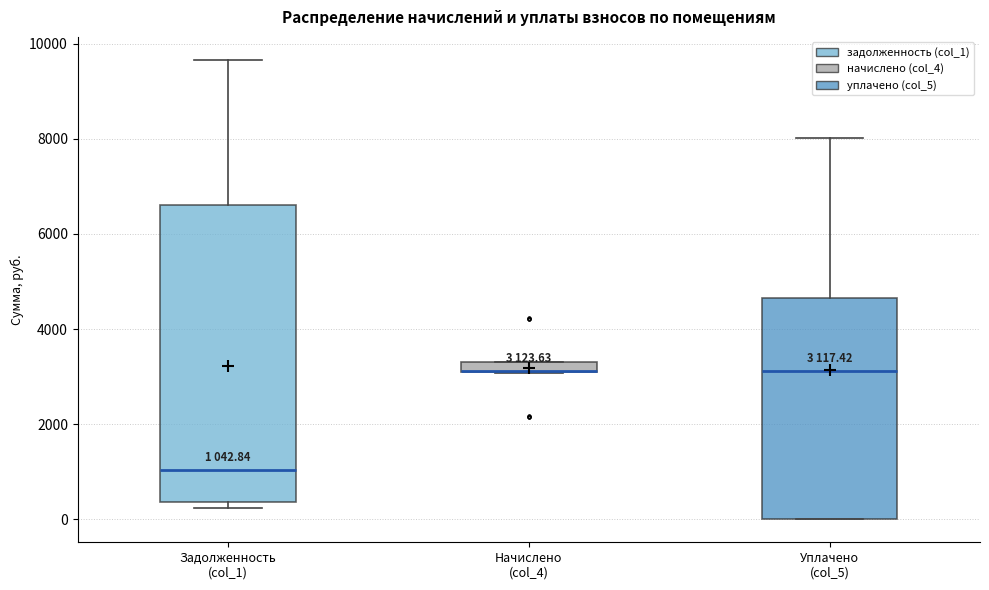

Which box is the tallest, from its lower edge to its upper edge?

Задолженность (col_1)